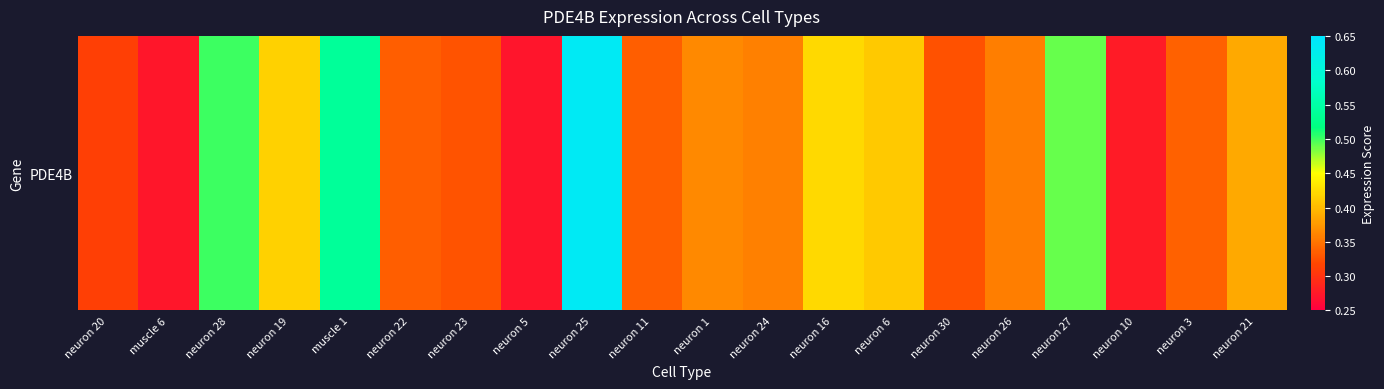

Rank the categories by value from highest to lowest.

neuron 25, muscle 1, neuron 28, neuron 27, neuron 16, neuron 19, neuron 6, neuron 21, neuron 1, neuron 24, neuron 26, neuron 3, neuron 22, neuron 11, neuron 23, neuron 30, neuron 20, neuron 10, muscle 6, neuron 5